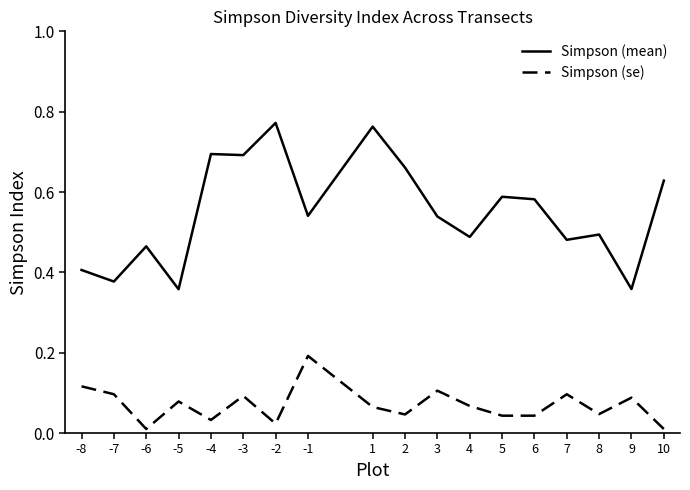

What is the maximum value for Simpson (se)?

0.2